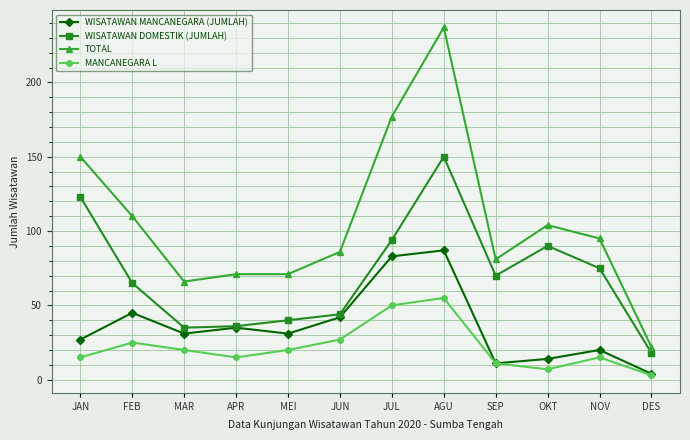

What is the difference between the highest and lowest values at JUN?

59